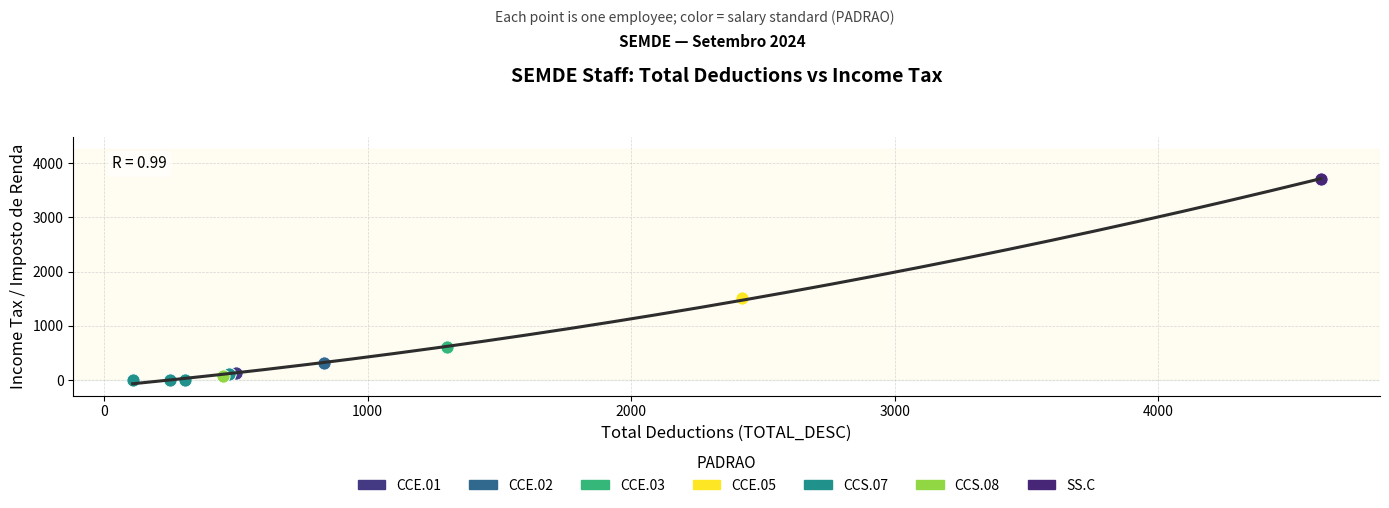

What are all the series names shown in the legend?

CCE.01, CCE.02, CCE.03, CCE.05, CCS.07, CCS.08, SS.C